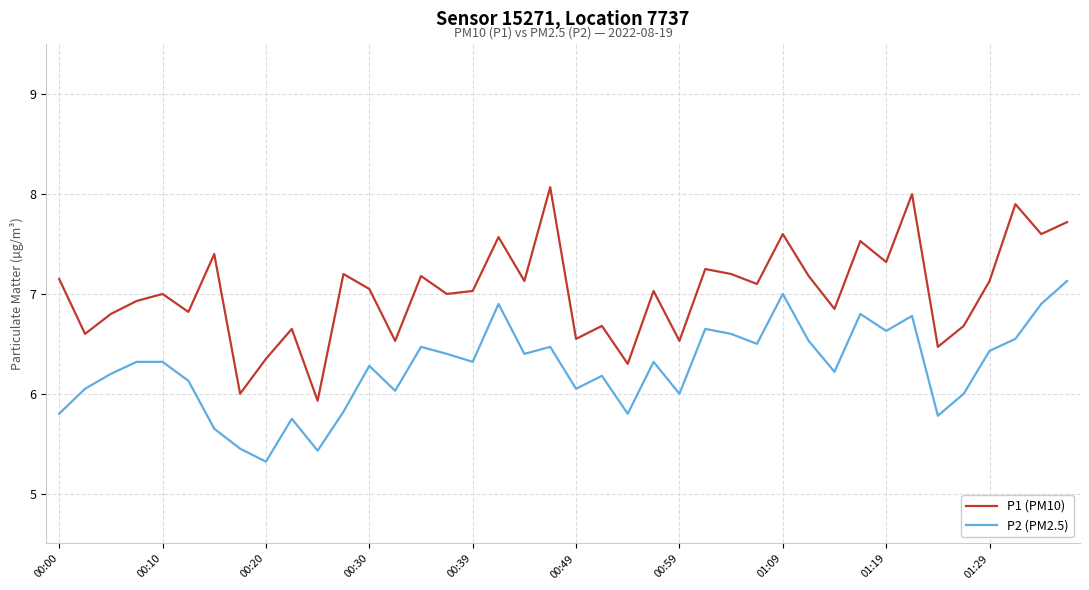

How many interior local valleys does the P1 (PM10) series have?

15